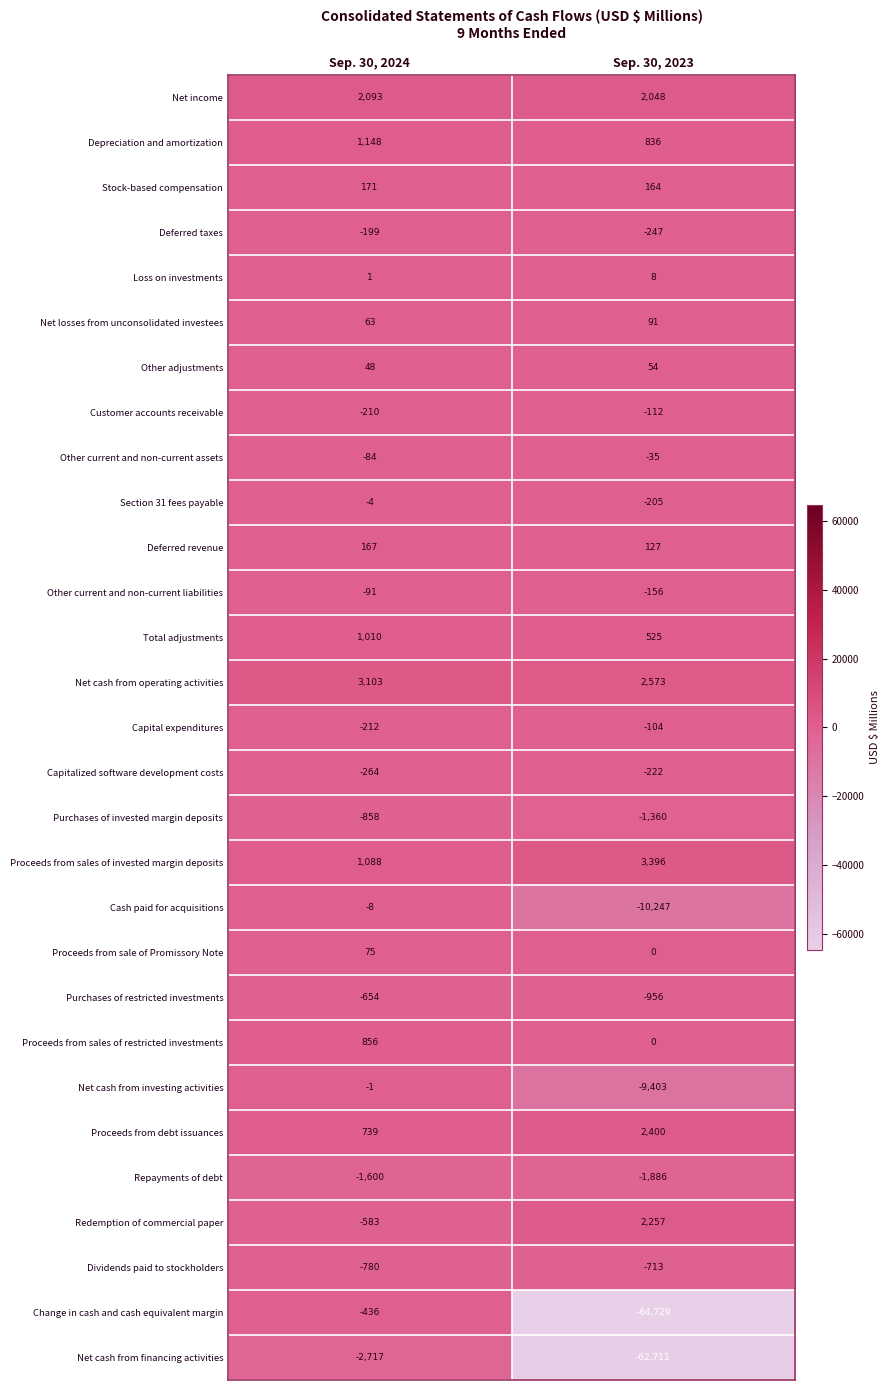

Rank the series by their maximum value, from highest to lowest.

Proceeds from sales of invested margin deposits, Net cash from operating activities, Proceeds from debt issuances, Redemption of commercial paper, Net income, Depreciation and amortization, Total adjustments, Proceeds from sales of restricted investments, Stock-based compensation, Deferred revenue, Net losses from unconsolidated investees, Proceeds from sale of Promissory Note, Other adjustments, Loss on investments, Net cash from investing activities, Section 31 fees payable, Cash paid for acquisitions, Other current and non-current assets, Other current and non-current liabilities, Capital expenditures, Customer accounts receivable, Deferred taxes, Capitalized software development costs, Change in cash and cash equivalent margin, Purchases of restricted investments, Dividends paid to stockholders, Purchases of invested margin deposits, Repayments of debt, Net cash from financing activities